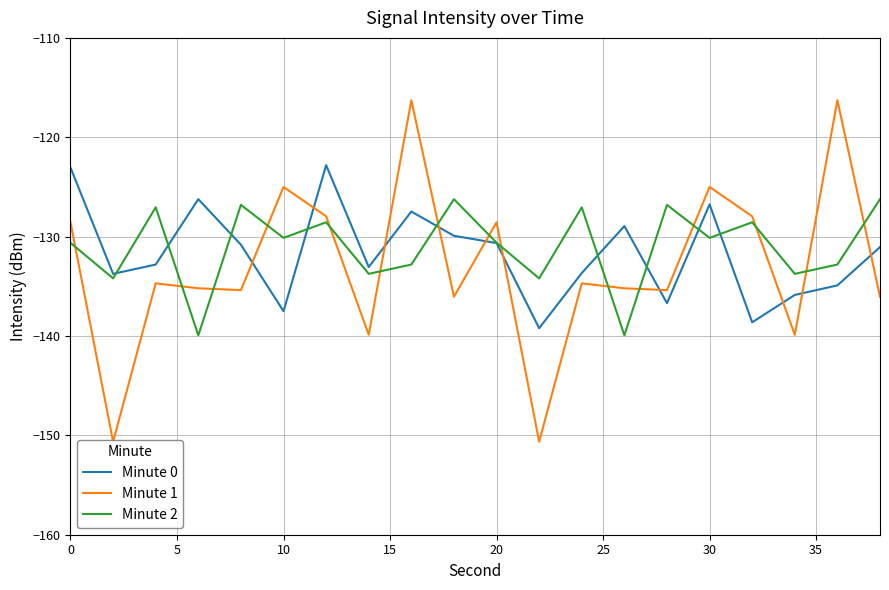

The Minute 2 series shows -66.0 at 20. True or false?

False